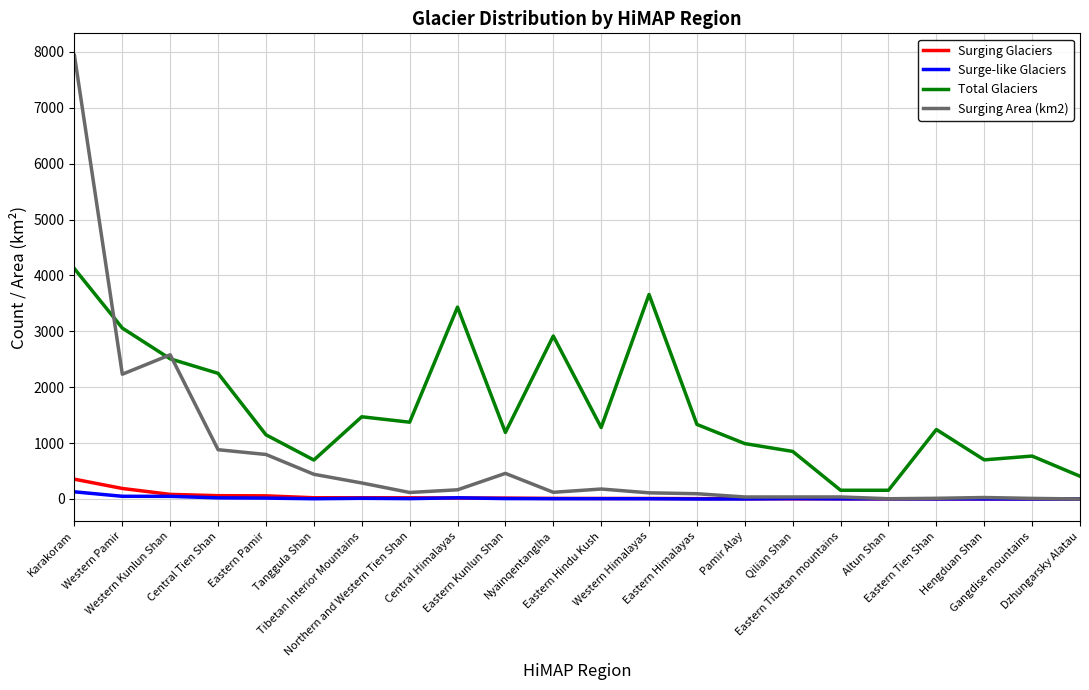

What is the total value across all series at Eastern Kunlun Shan?

1672.1